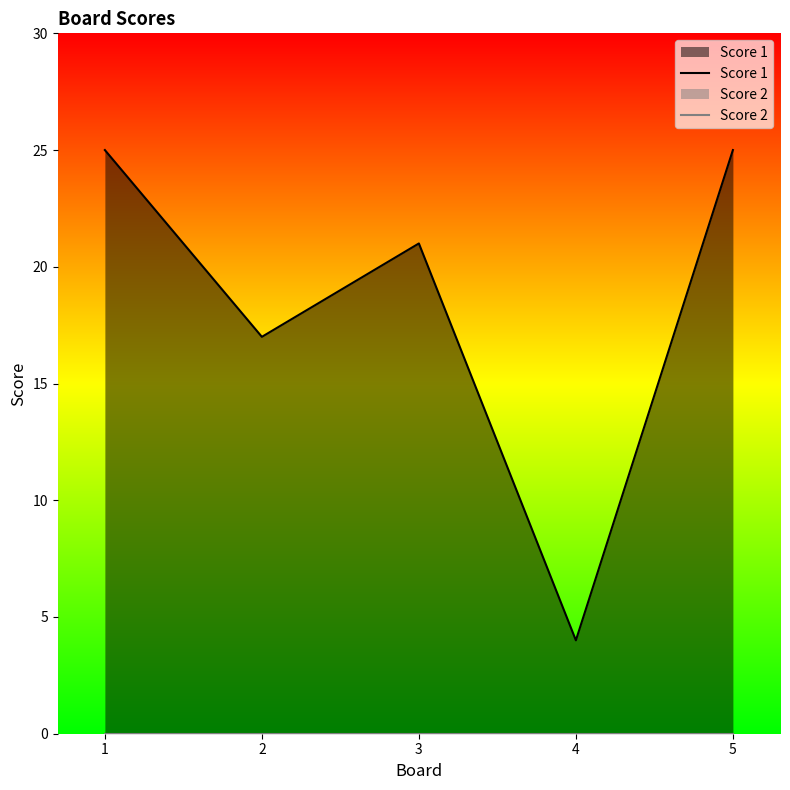

True or false: Score 2 and Score 1 intersect in this chart.

False